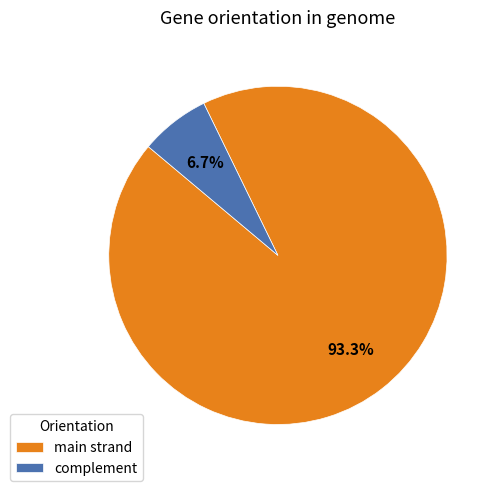

True or false: complement accounts for 7% of the total.

True